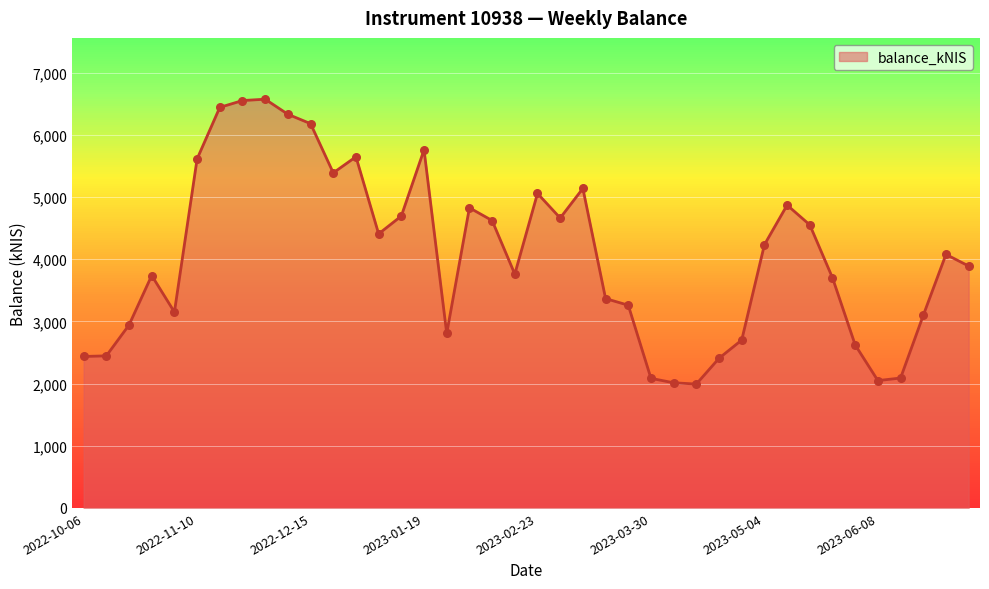

What is the smallest value displayed?

1992.2